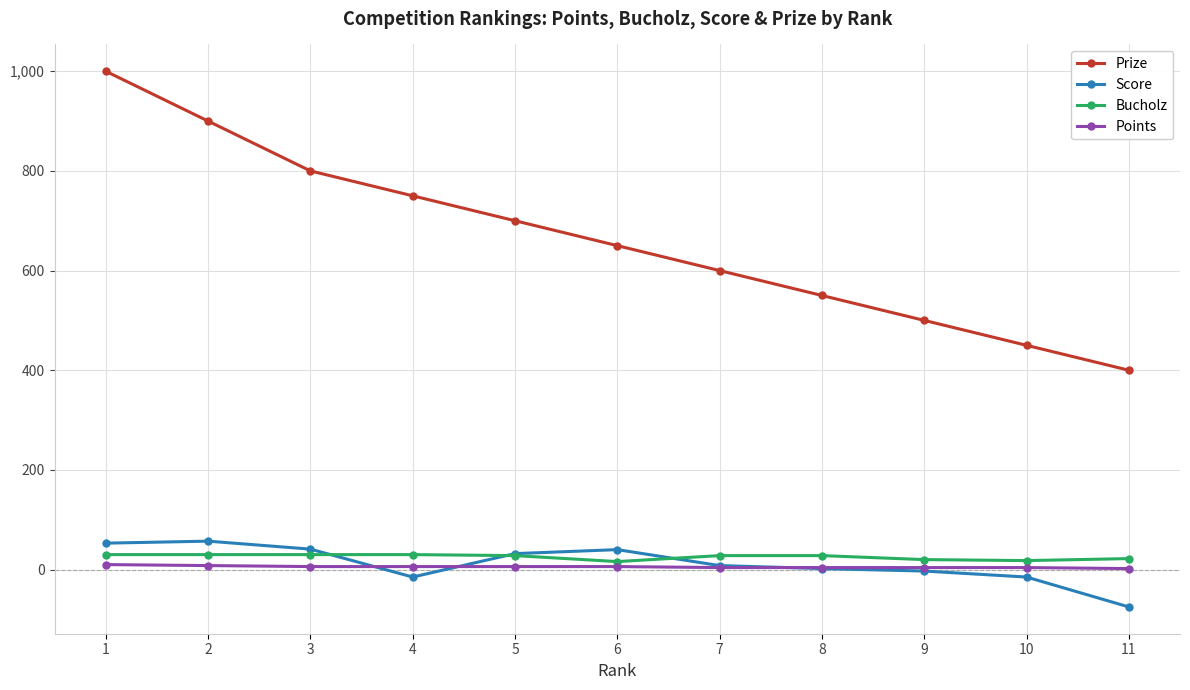

What is the difference between the highest and lowest values at 7?

596